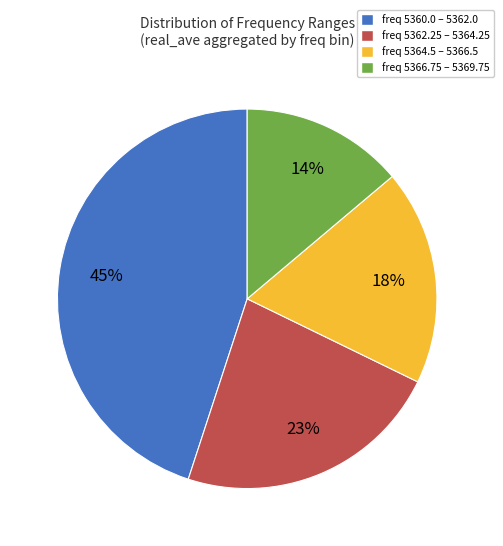

What is the smallest slice in the pie chart?

freq 5366.75 – 5369.75